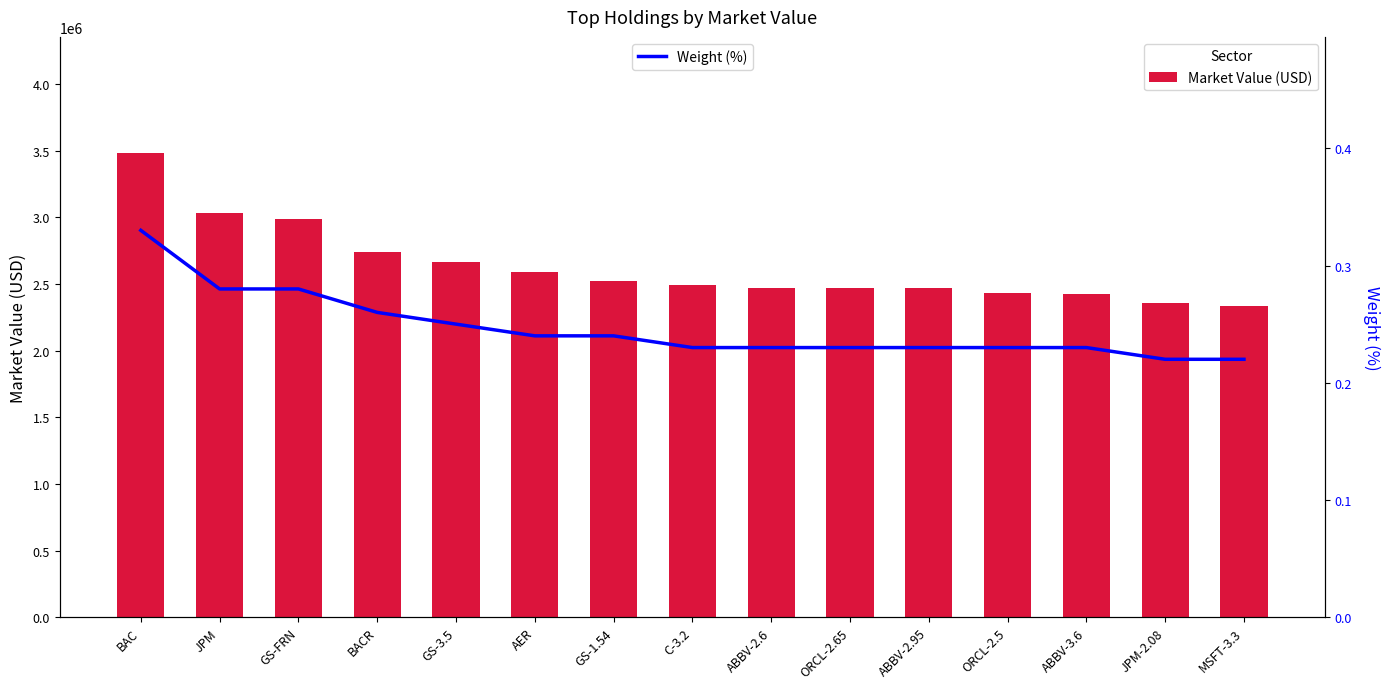

What is the sum of all Weight (%) values?

3.7